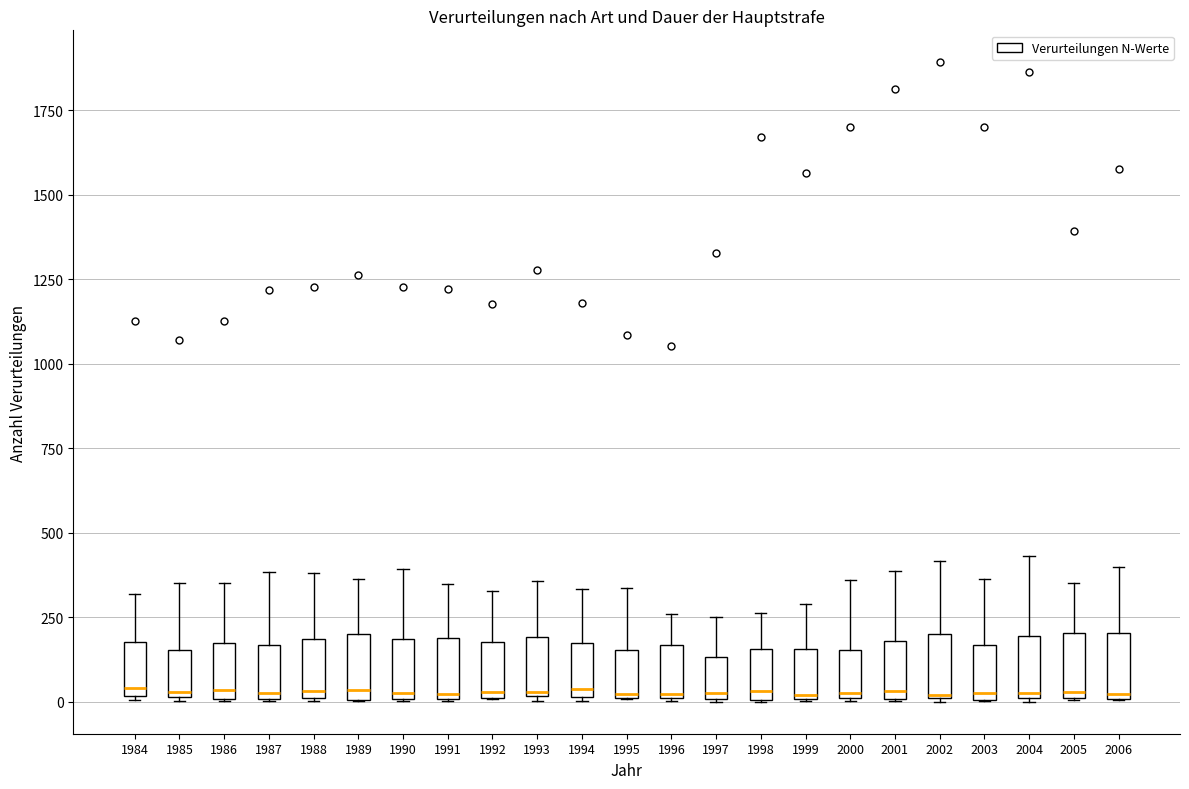

Reading left to right, read every box against the y-axis: the position of its median line, the range the box covers, and the ends of its whiskers. The values are not printed on the chart, so give them approximately, as read against the axis.

1984: median 50, box 0 to 200, whiskers 0 to 300
1985: median 50, box 0 to 150, whiskers 0 to 350
1986: median 50, box 0 to 150, whiskers 0 to 350
1987: median 0, box 0 to 150, whiskers 0 to 400
1988: median 50, box 0 to 200, whiskers 0 to 400
1989: median 50, box 0 to 200, whiskers 0 to 350
1990: median 50, box 0 to 200, whiskers 0 to 400
1991: median 0 (just above the box's lower edge), box 0 to 200, whiskers 0 to 350
1992: median 50, box 0 to 200, whiskers 0 to 350
1993: median 50, box 0 to 200, whiskers 0 (just below the box's lower edge) to 350
1994: median 50, box 0 to 150, whiskers 0 to 350
1995: median 0, box 0 to 150, whiskers 0 to 350
1996: median 0, box 0 to 150, whiskers 0 to 250
1997: median 50, box 0 to 150, whiskers 0 to 250
1998: median 50, box 0 to 150, whiskers 0 to 250
1999: median 0, box 0 to 150, whiskers 0 to 300
2000: median 50, box 0 to 150, whiskers 0 to 350
2001: median 50, box 0 to 200, whiskers 0 to 400
2002: median 0 (drawn on the box's lower edge), box 0 to 200, whiskers 0 to 400
2003: median 50, box 0 to 150, whiskers 0 to 350
2004: median 50, box 0 to 200, whiskers 0 to 450
2005: median 50, box 0 to 200, whiskers 0 to 350
2006: median 0, box 0 to 200, whiskers 0 to 400